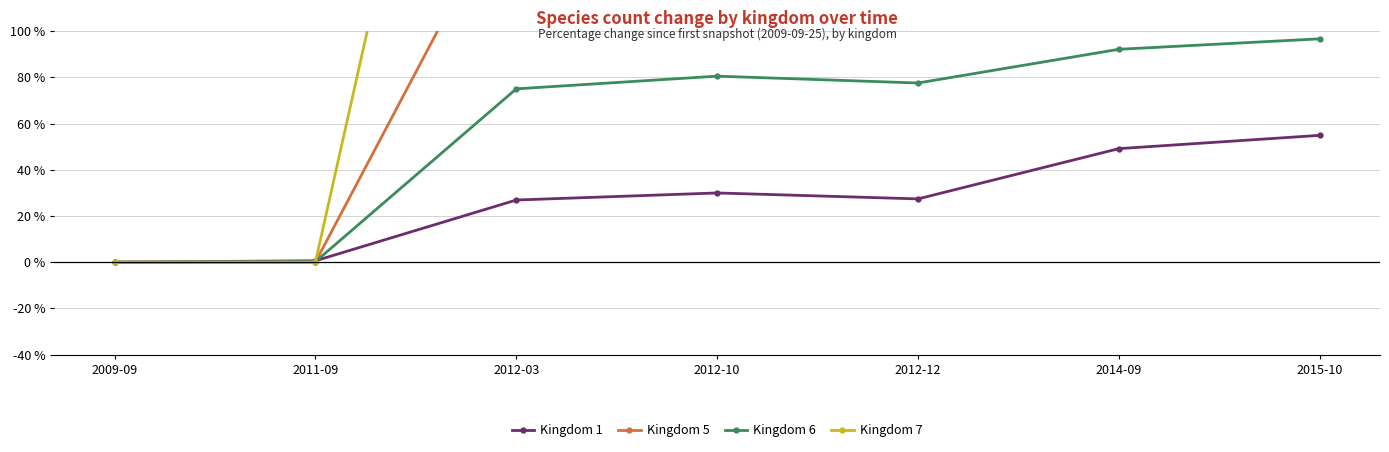

What is the label of the 6th point from the left?

2014-09